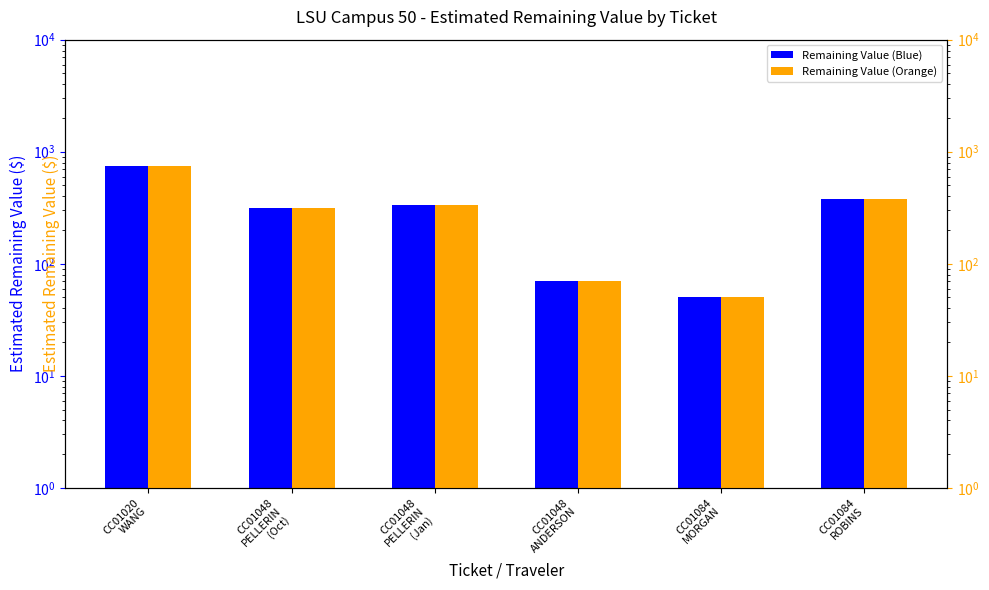

Which series changed the most between CC01048
ANDERSON and CC01084
MORGAN?

Estimated Remaining Value (Blue)